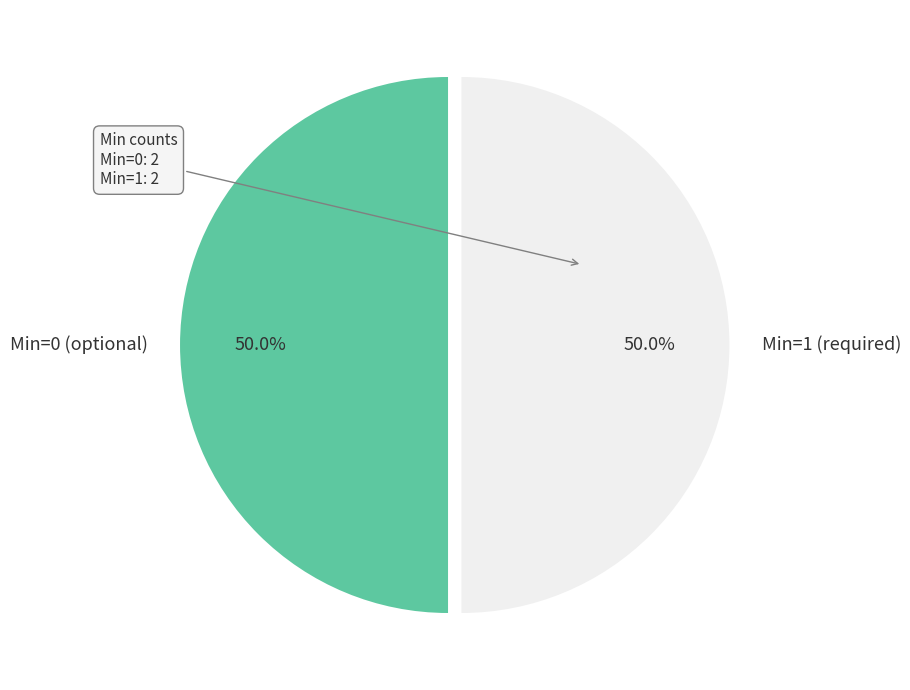

How many slices are in this pie chart?

2